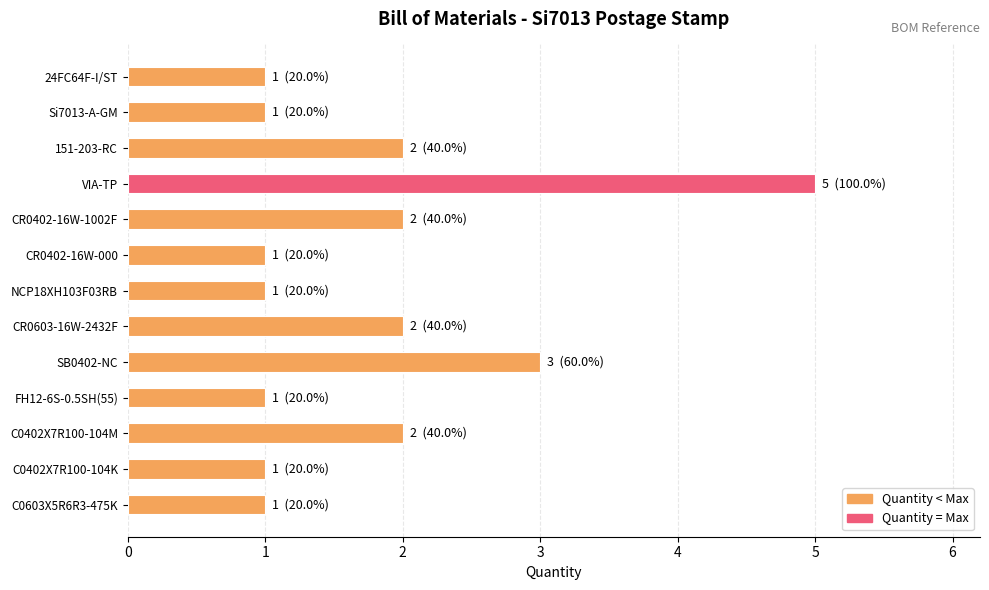

Which category has the highest value across all series?

VIA-TP